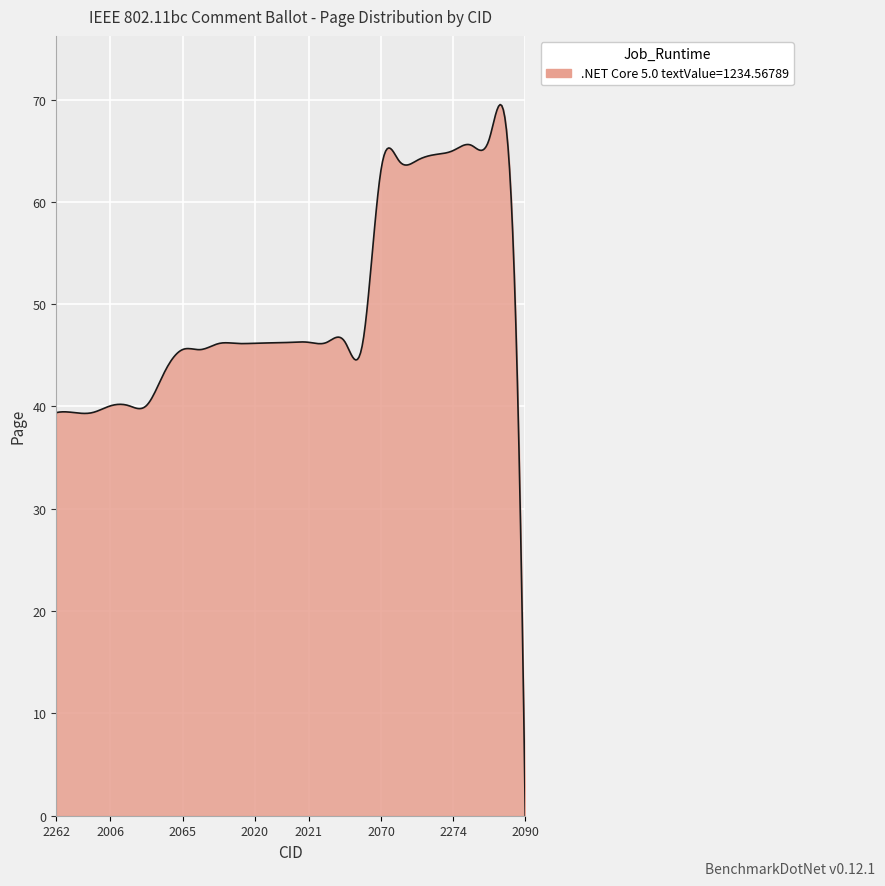

What is the maximum value shown in the chart?

69.5